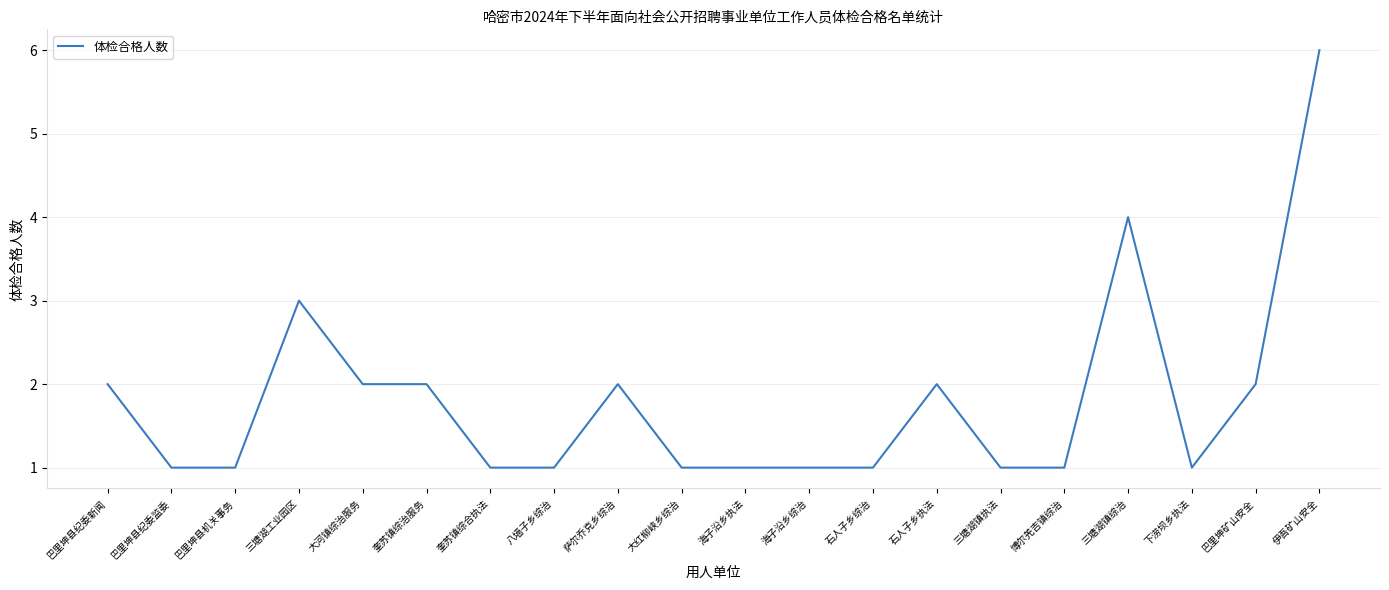

What is the sum of all values?

36